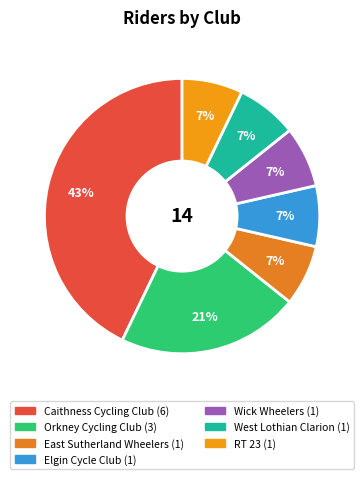

What is the smallest slice in the pie chart?

East Sutherland Wheelers